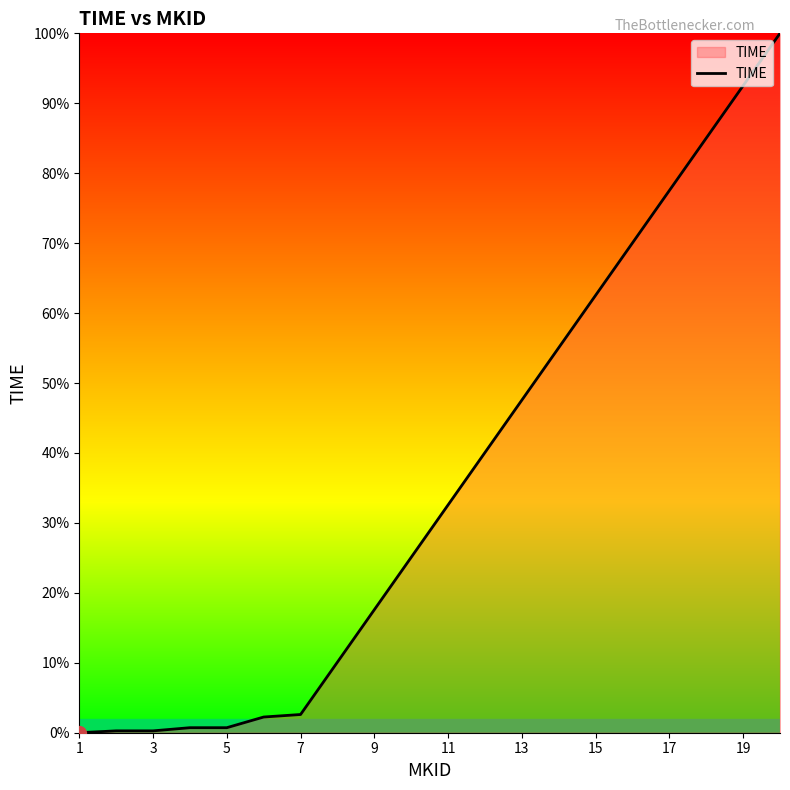

What is the difference between the maximum and minimum values?

100.0